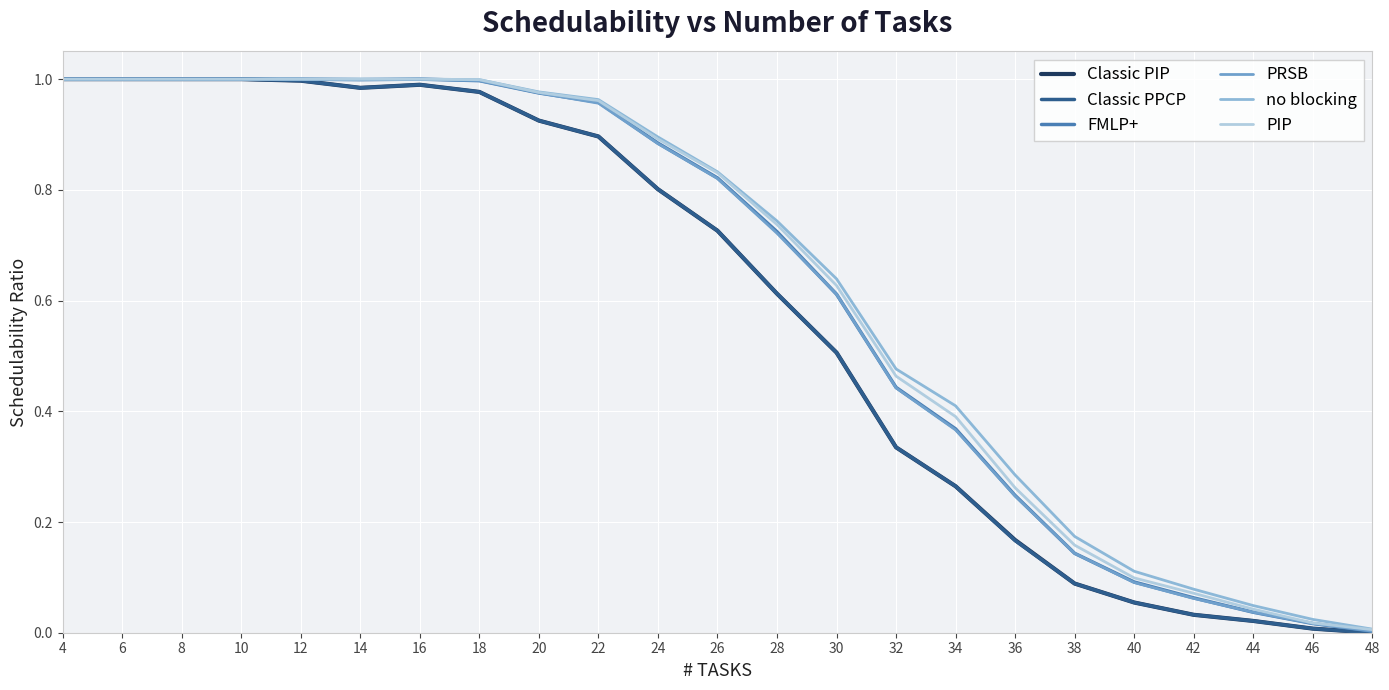

Is it true that Classic PIP equals 0.6 at 28?

True